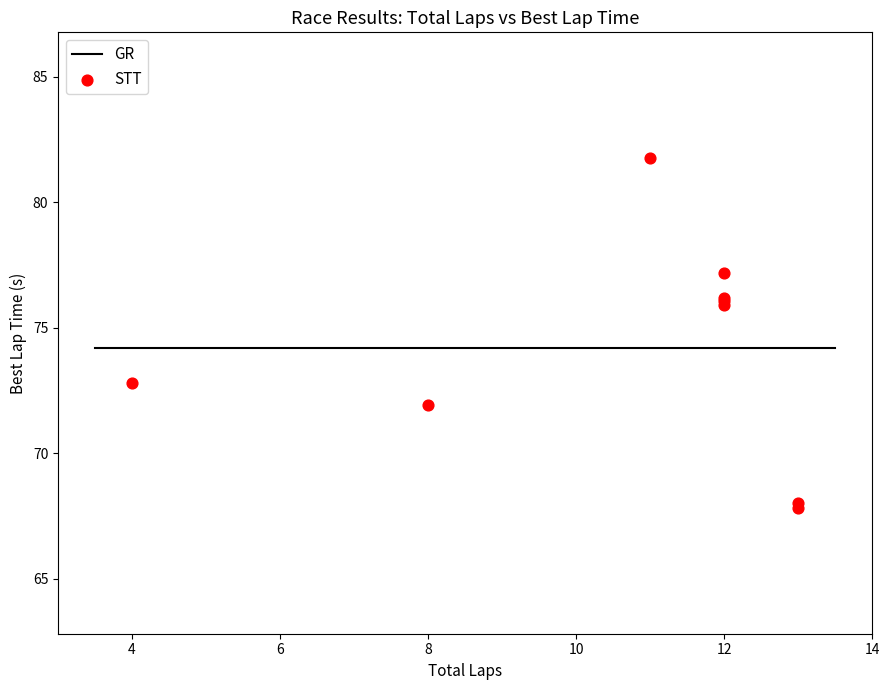

What Y value in the scatter plot is closest to 74?

72.8